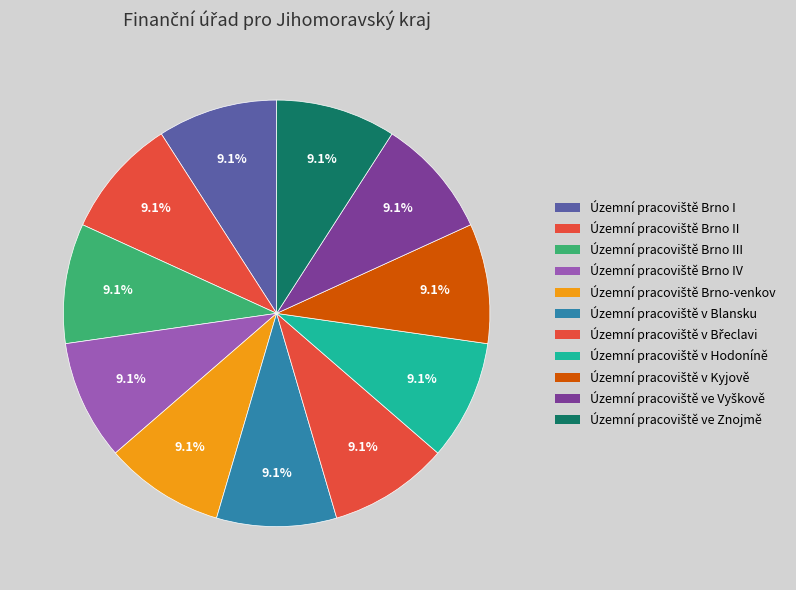

Which category has the smallest portion of the pie?

Územní pracoviště Brno I